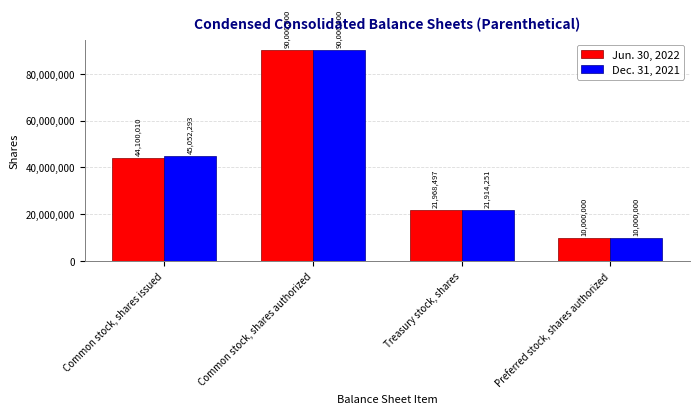

Are the bars horizontal?

No